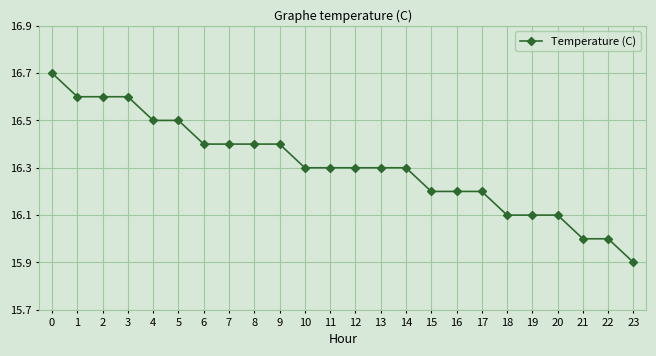

At which category does the chart reach its minimum across all series?

23